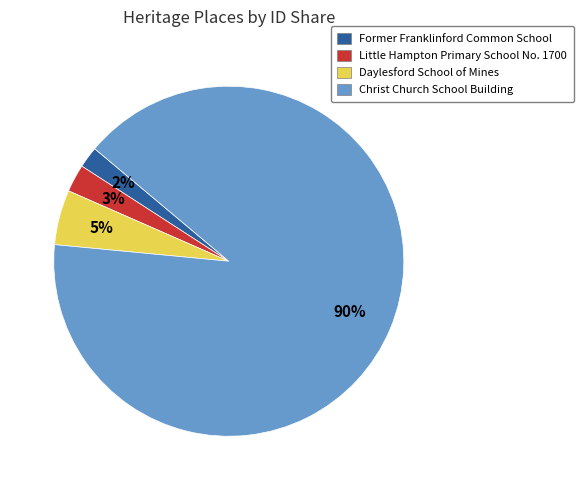

To the nearest percent, what is the average slice percentage?

25%